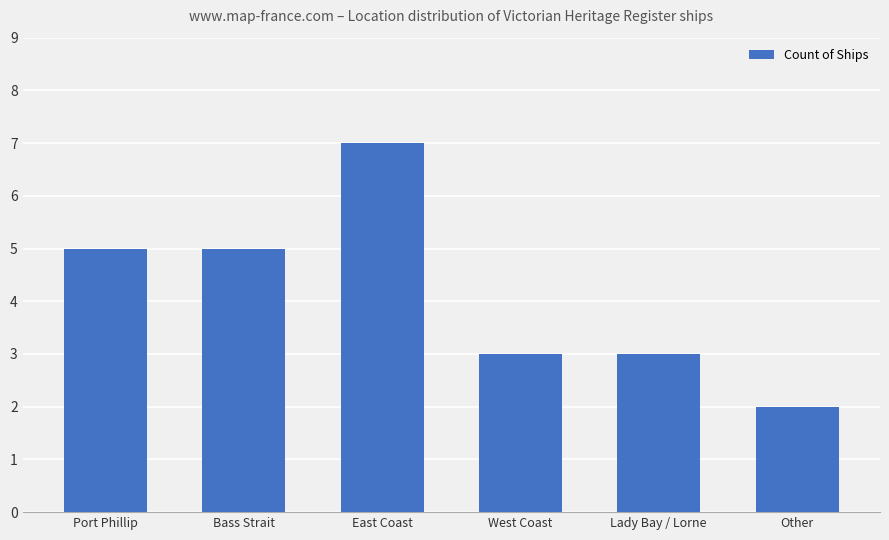

How many series are shown in this chart?

1